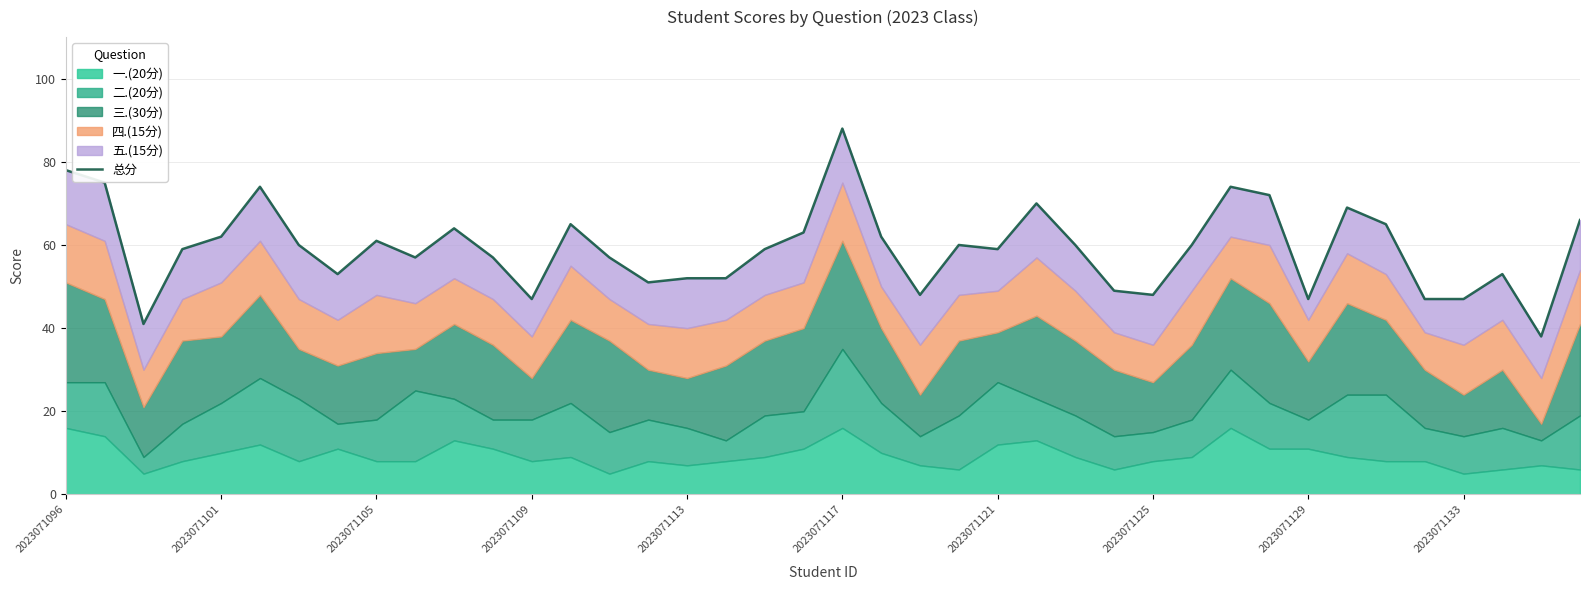

What is the greatest value displayed?

88